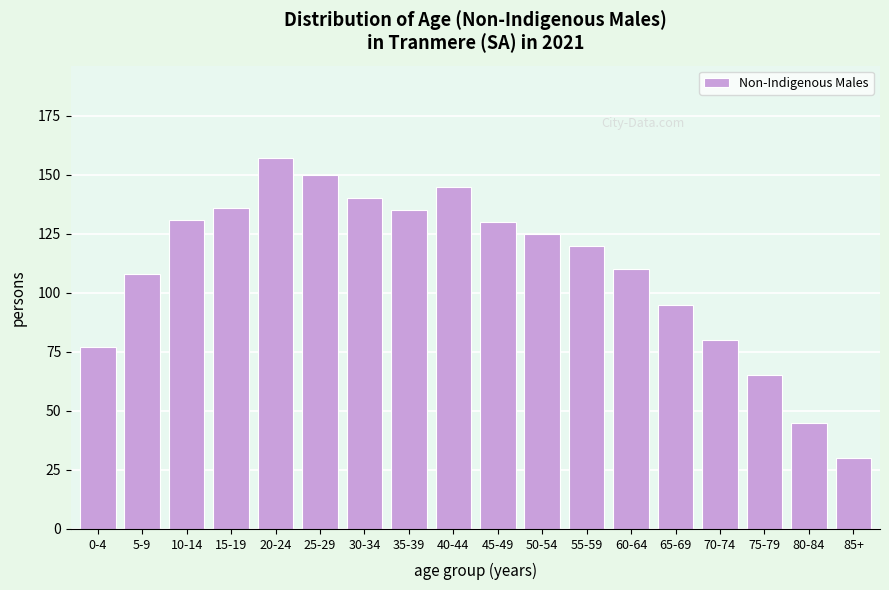

Reading left to right, extract all data points from this chart.

0-4=77	5-9=108	10-14=131	15-19=136	20-24=157	25-29=150	30-34=140	35-39=135	40-44=145	45-49=130	50-54=125	55-59=120	60-64=110	65-69=95	70-74=80	75-79=65	80-84=45	85+=30